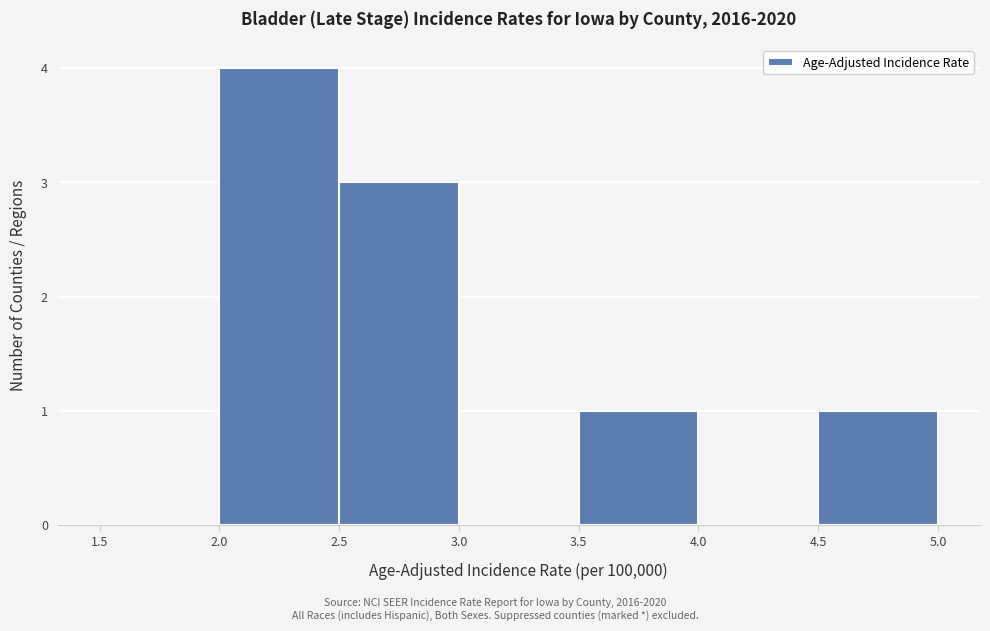

Which range on the x-axis has the tallest bar?

2.0 to 2.5